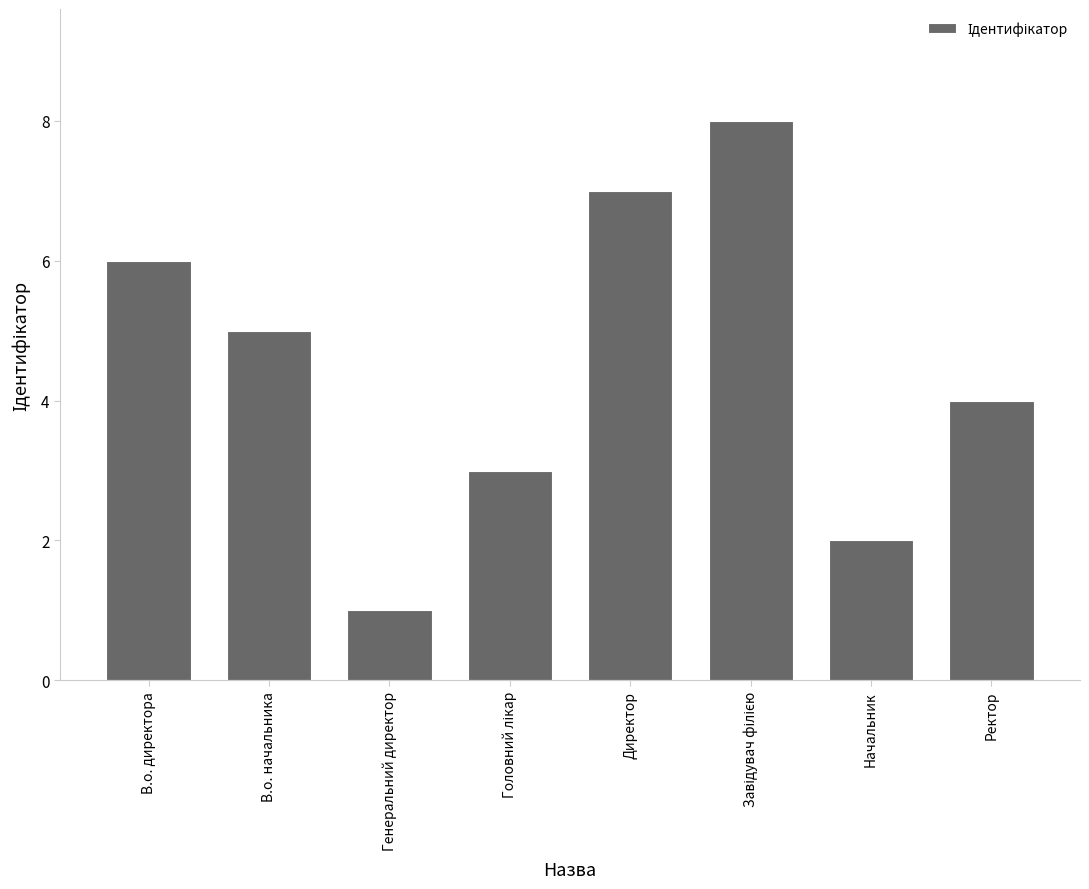

How many bars are there in total?

8